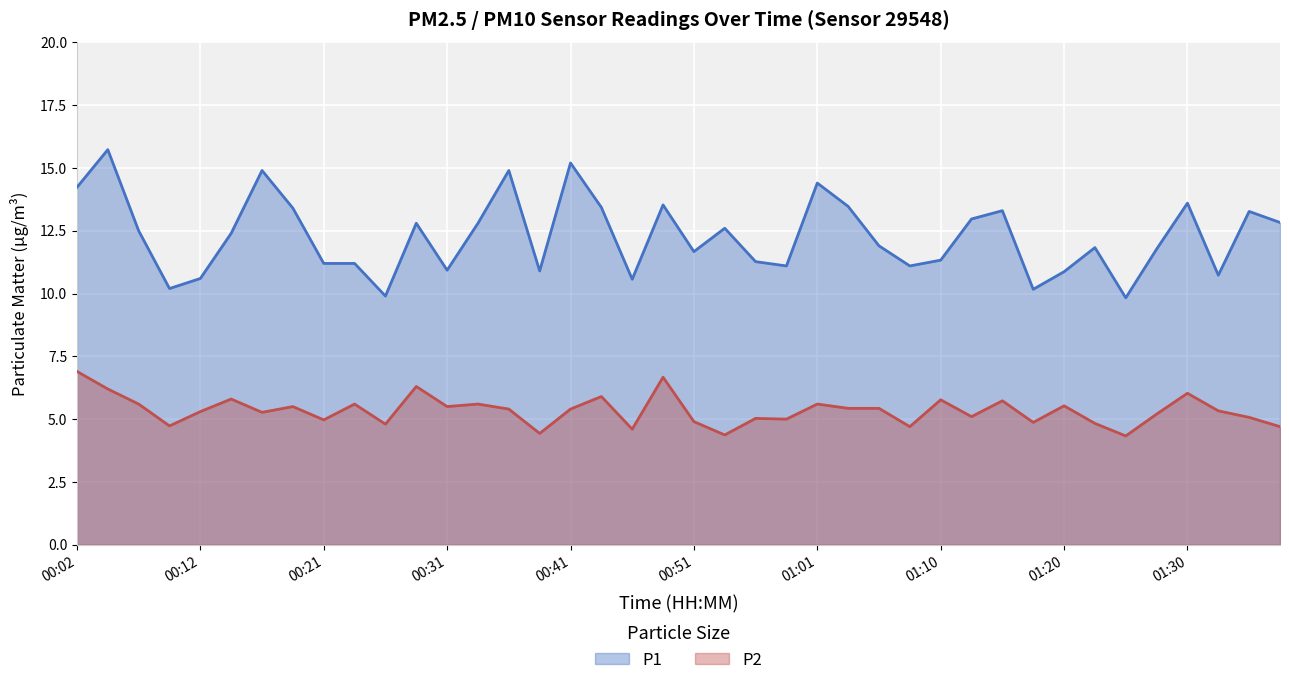

What is the label of the 13th point from the right?

01:08